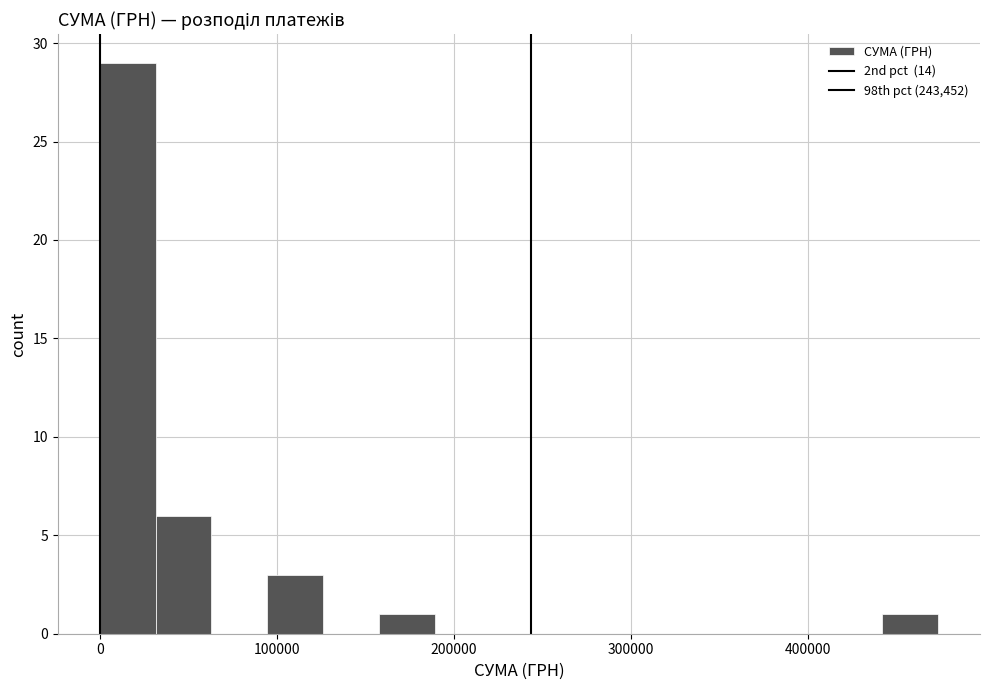

Read against the x-axis, roughly where is the centre of the tallest bar?

20000